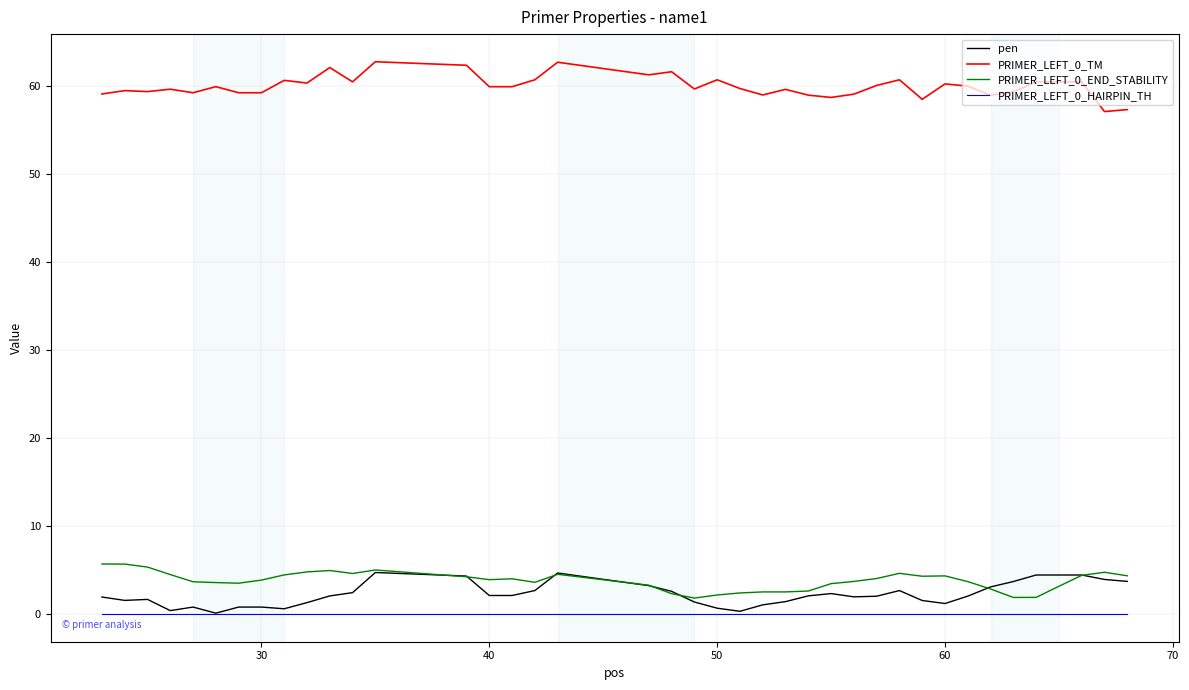

Is this an area chart (filled region under the line)?

No